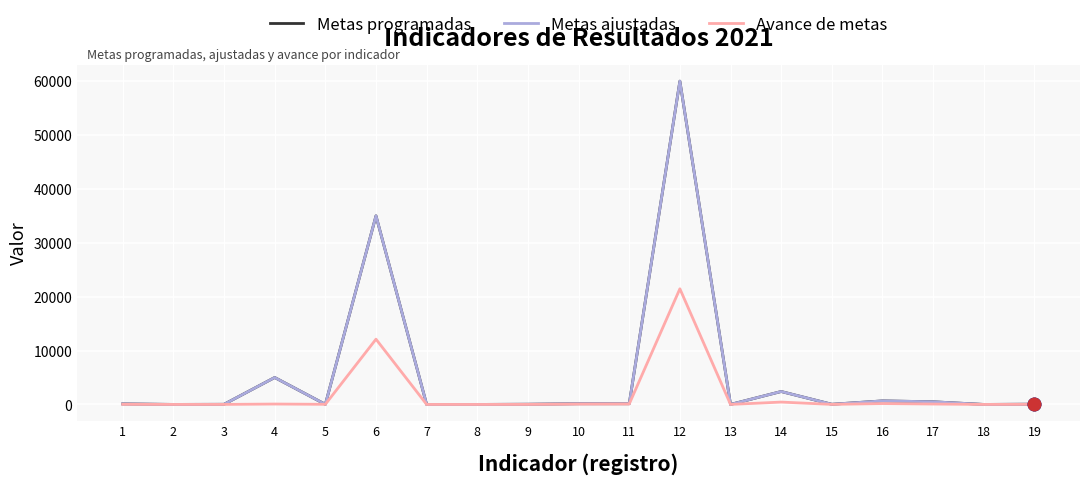

Reading left to right, transcribe all the data shown in this chart.

Metas programadas: 1=102	2=6	3=27	4=5000	5=20	6=35000	7=3	8=2	9=40	10=136	11=136	12=60000	13=6	14=2400	15=33	16=660	17=495	18=3	19=50
Metas ajustadas: 1=102	2=6	3=27	4=5000	5=20	6=35000	7=3	8=2	9=40	10=136	11=136	12=60000	13=6	14=2400	15=33	16=660	17=495	18=3	19=50
Avance de metas: 1=26	2=2	3=6	4=76	5=23	6=12111	7=3	8=0	9=9	10=68	11=86	12=21464	13=4	14=439	15=10	16=164	17=75	18=3	19=25